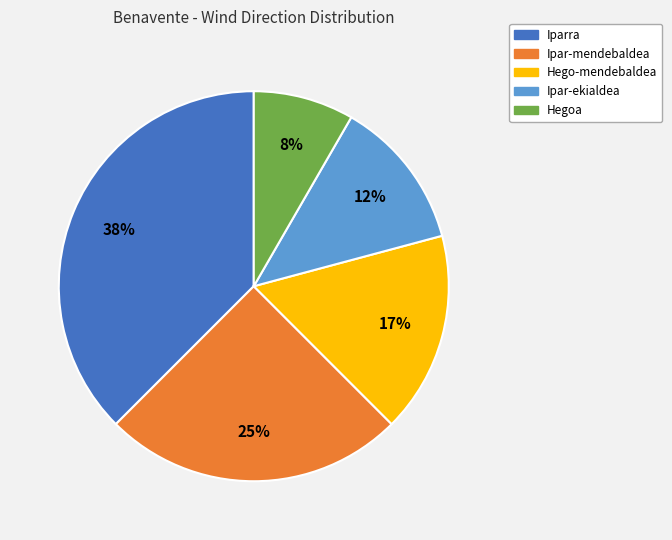

Rank the categories by value from highest to lowest.

Iparra, Ipar-mendebaldea, Hego-mendebaldea, Ipar-ekialdea, Hegoa